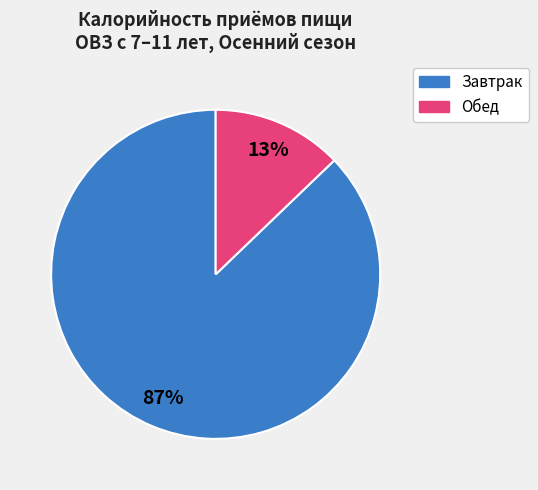

To the nearest percent, what is the difference between the Обед and Завтрак slice percentages?

74%